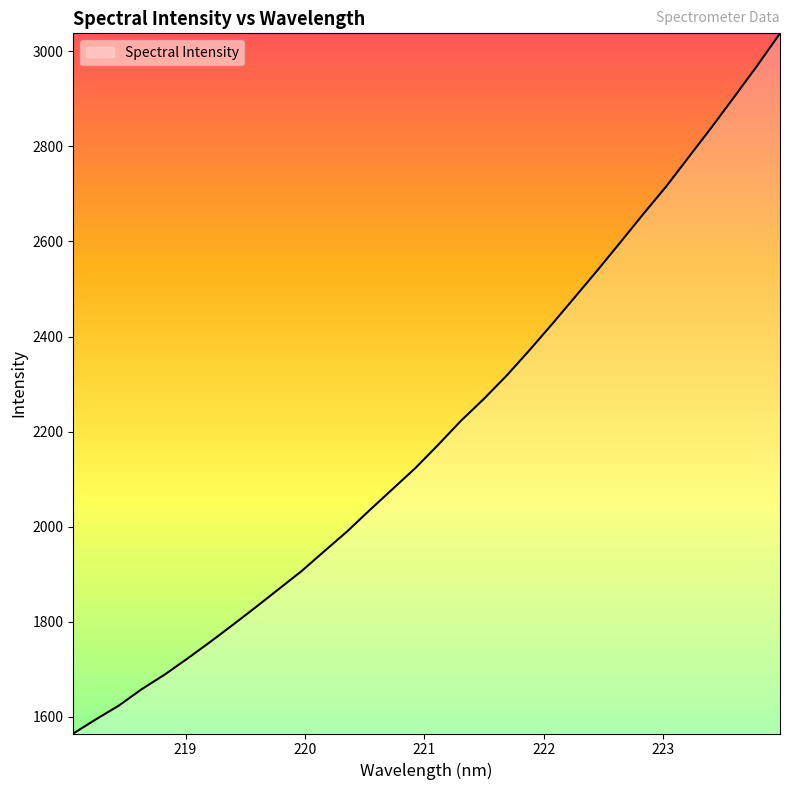

What is the difference between the maximum and minimum values?

1473.2